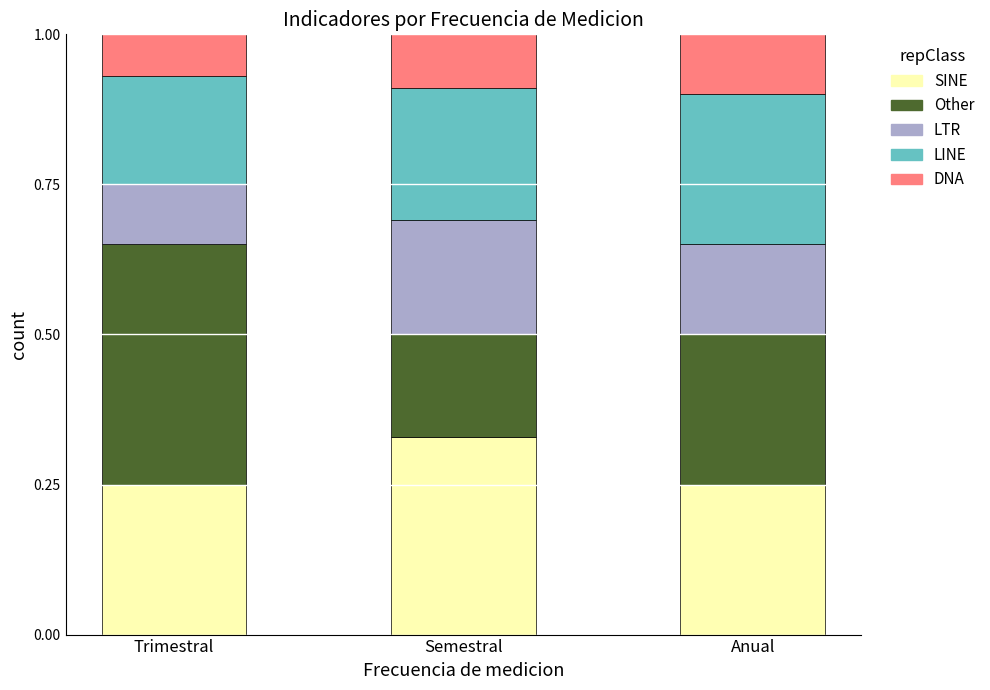

What is the total value across all series at Trimestral?

1.0